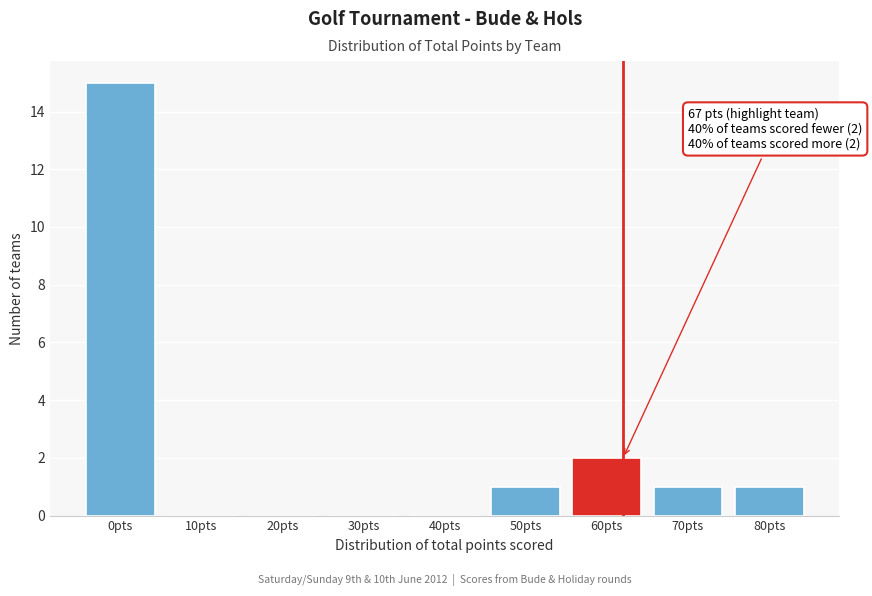

Reading right to left, transcribe all the data shown in this chart.

80pts=1	70pts=1	60pts=2	50pts=1	40pts=0	30pts=0	20pts=0	10pts=0	0pts=15